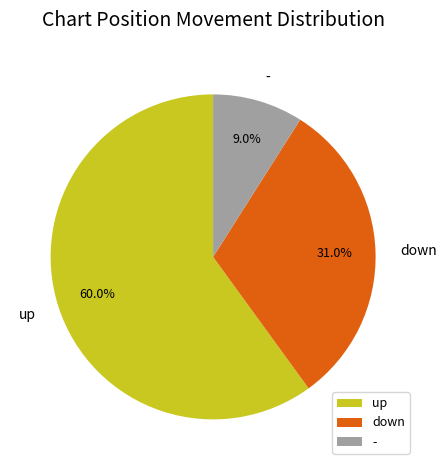

Does - represent more than half of the total?

No